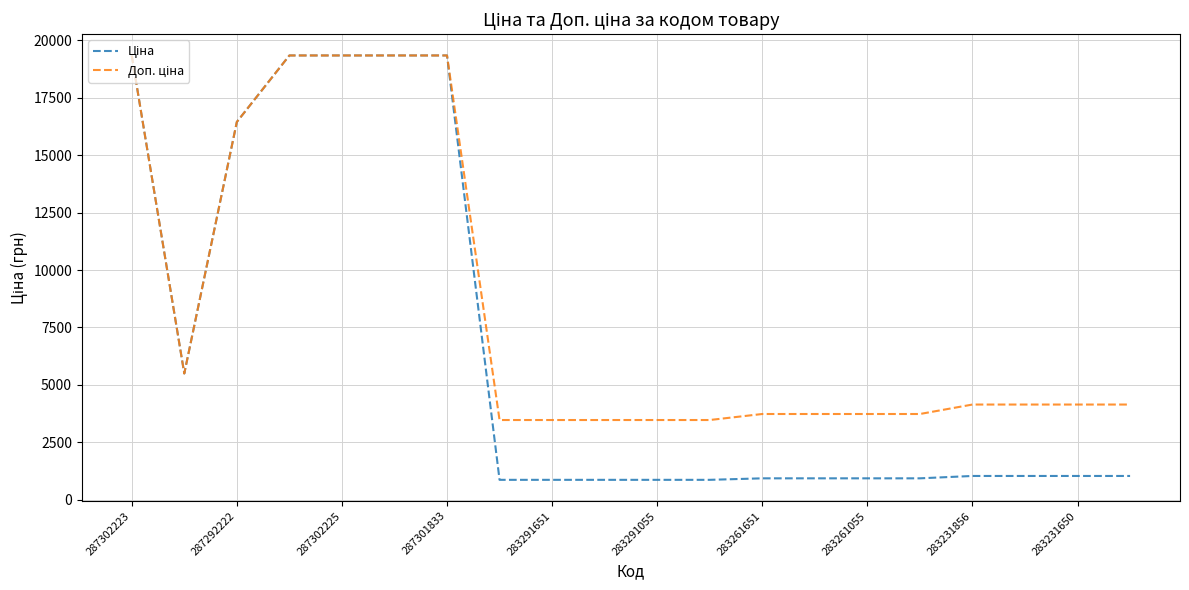

What is the greatest value displayed?

19343.1